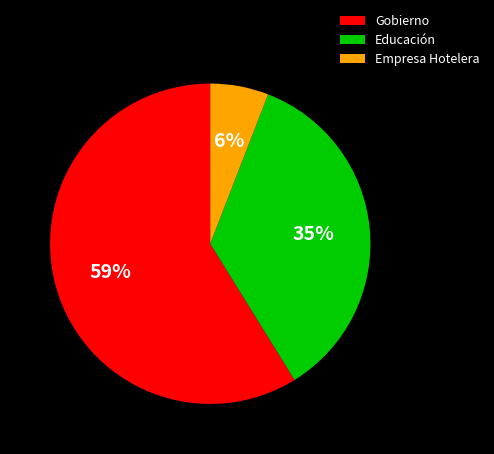

Which slice is the smallest?

Empresa Hotelera